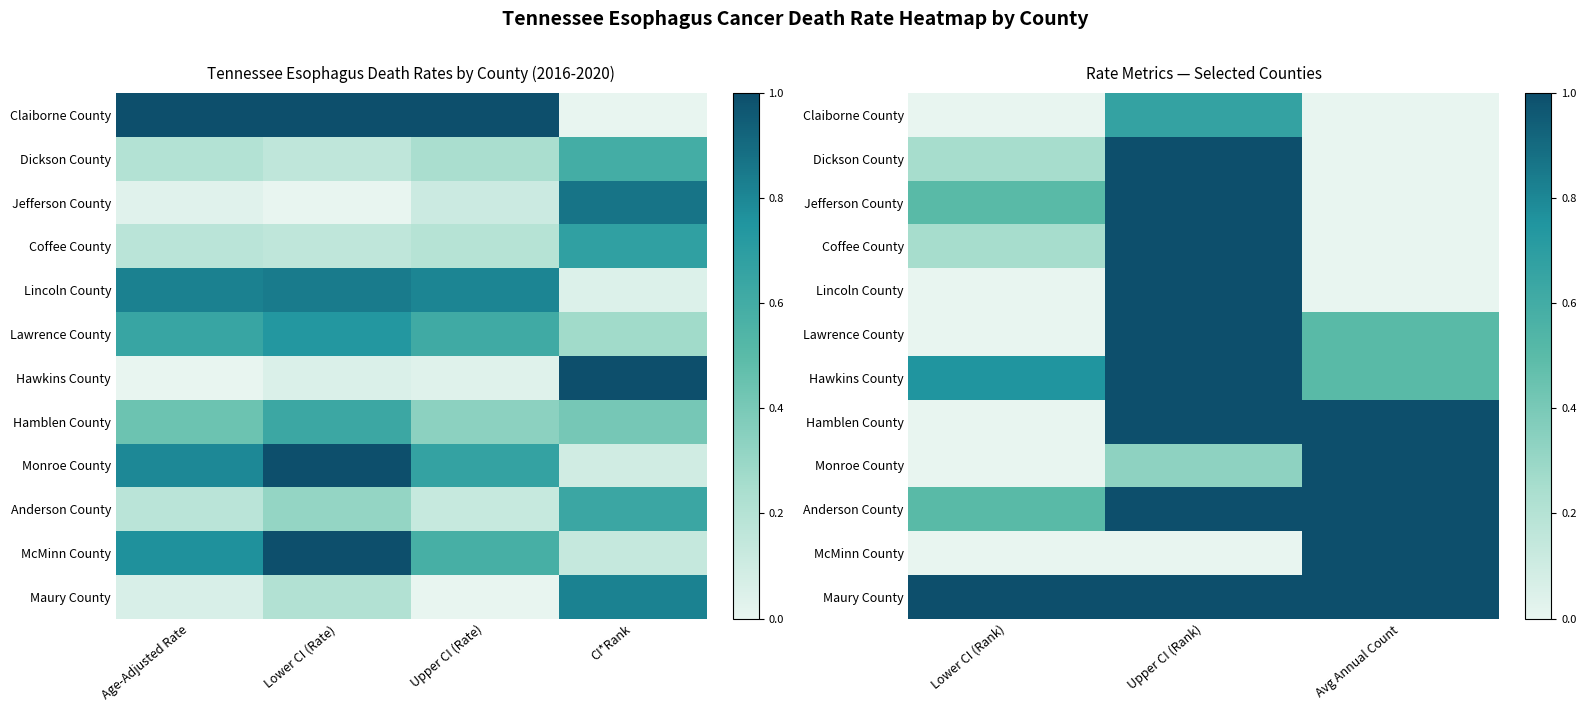

The Maury County series shows 0.6 at Lower CI (Rank). True or false?

False